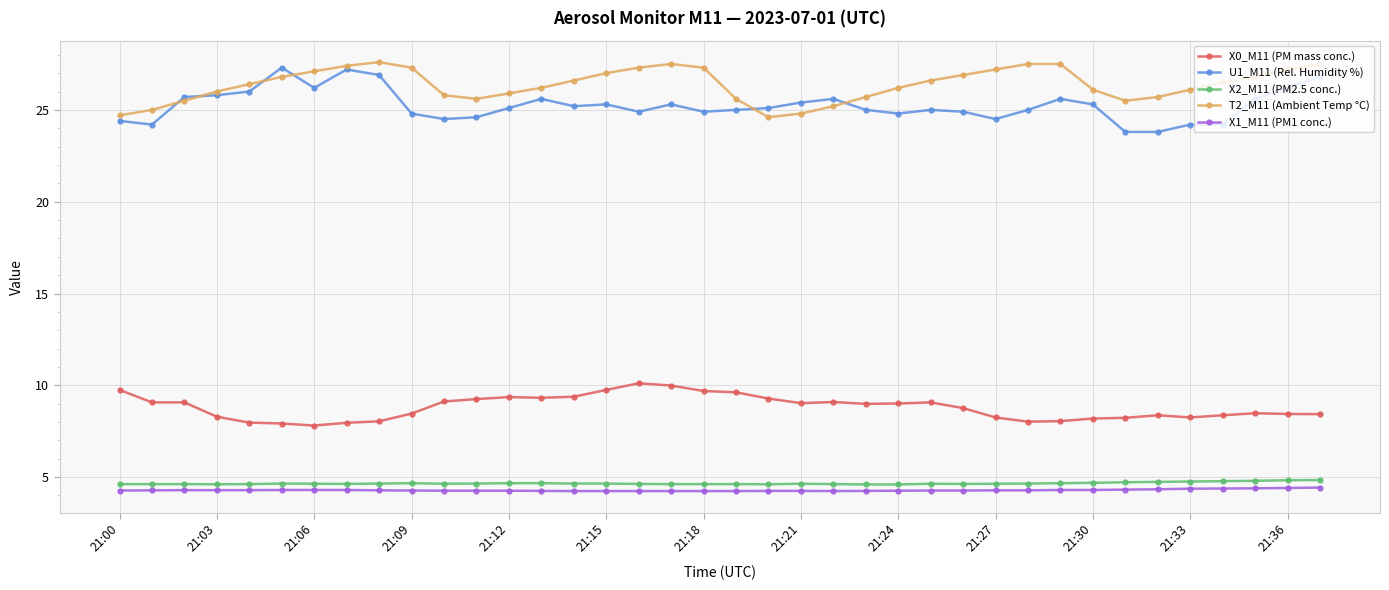

What is the value of the T2_M11 (Ambient Temp °C) point at the 5th from the left?

26.4